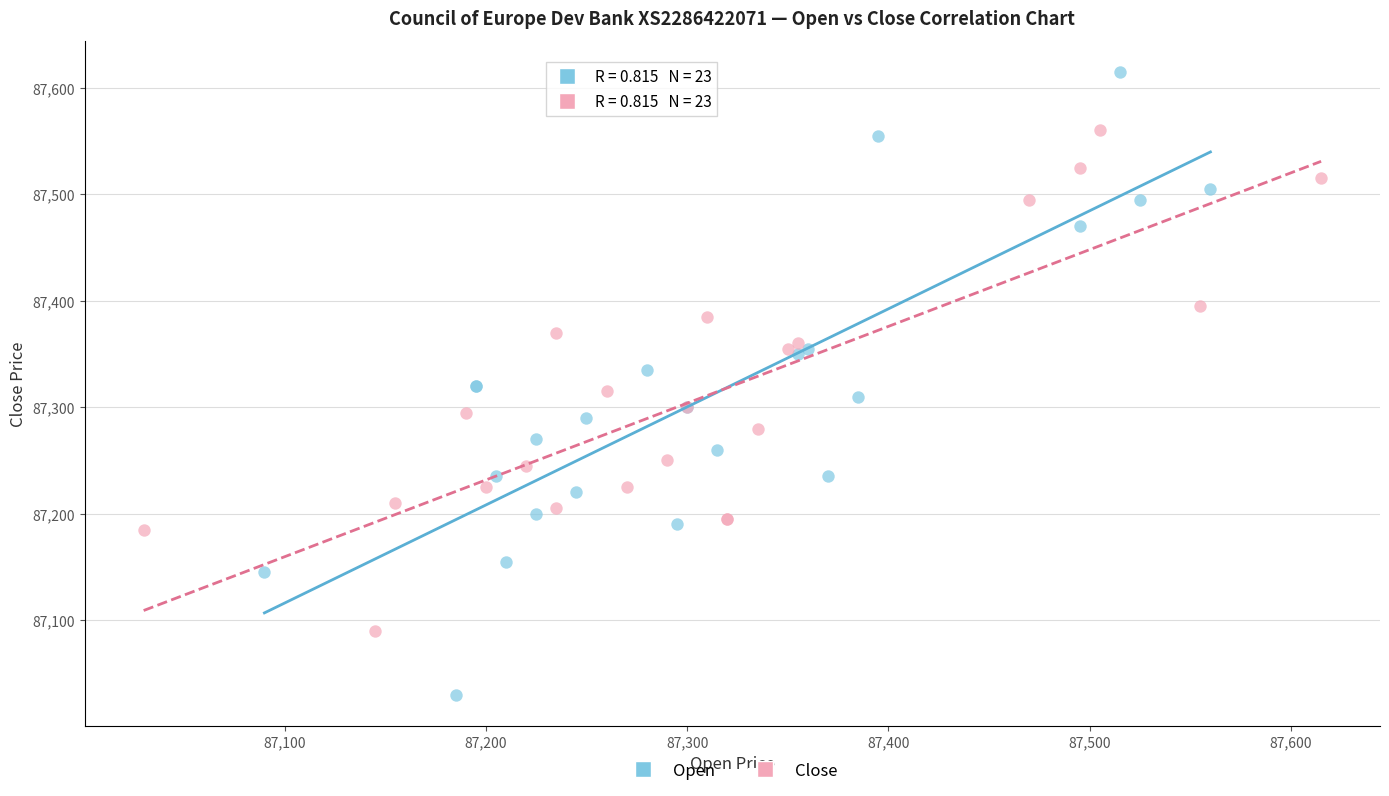

Which series has the largest Y range (max minus min)?

Open